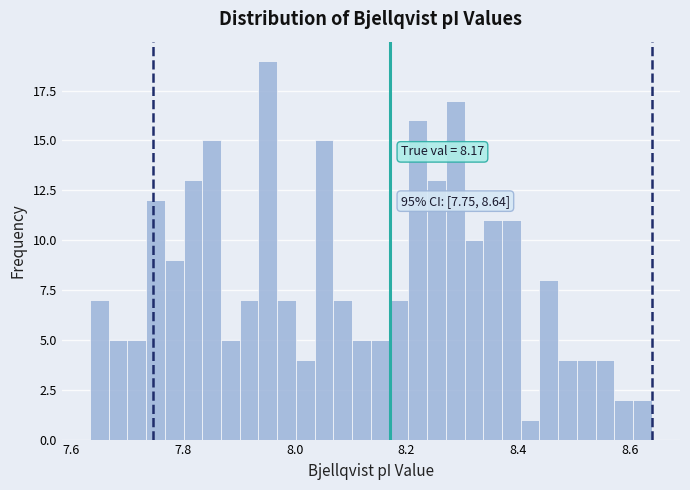

Around what value on the x-axis is the tallest bar? Give the approximate position of its centre, as read against the axis.

7.96